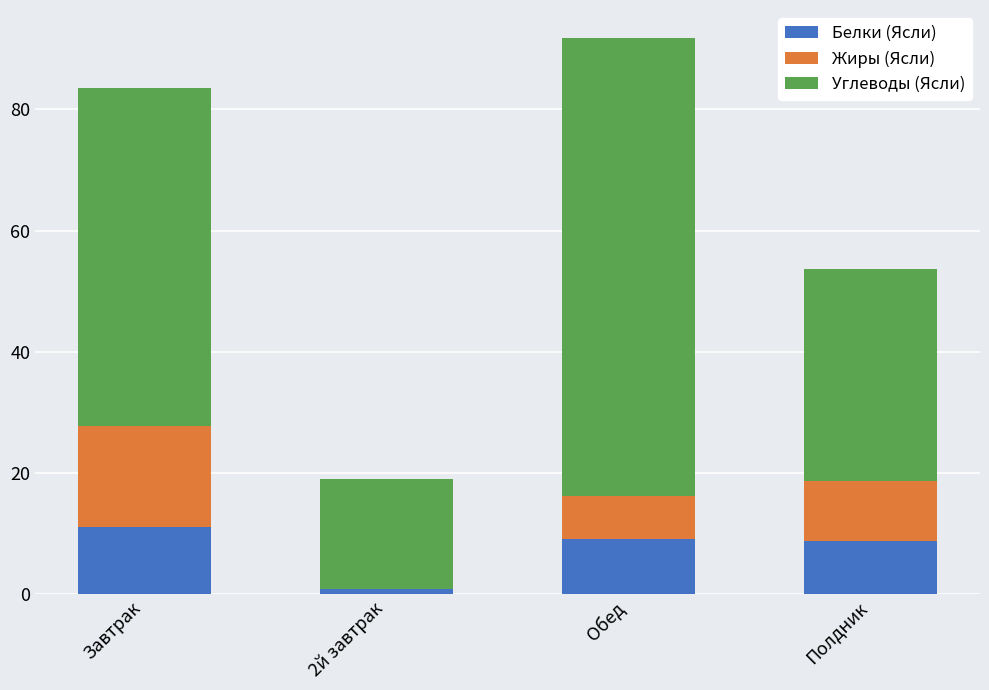

At which label does Белки (Ясли) reach its peak?

Завтрак